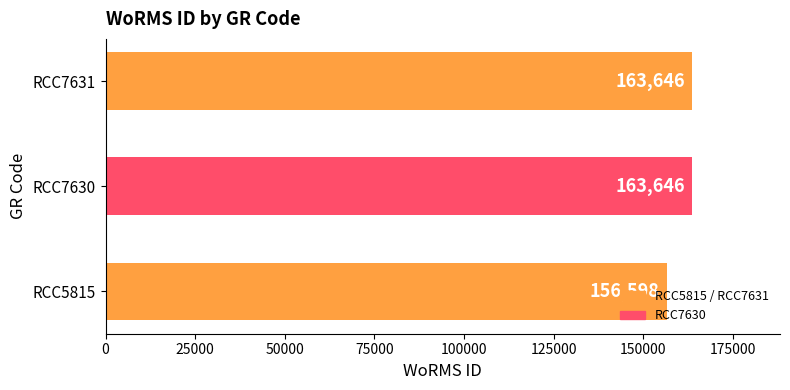

Is it true that the value at RCC7630 is 163646?

True